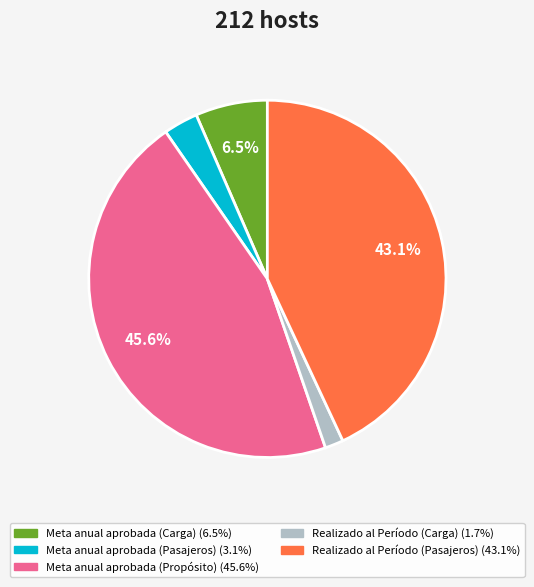

What portion of the pie excludes Meta anual aprobada (Carga)?

93.5%